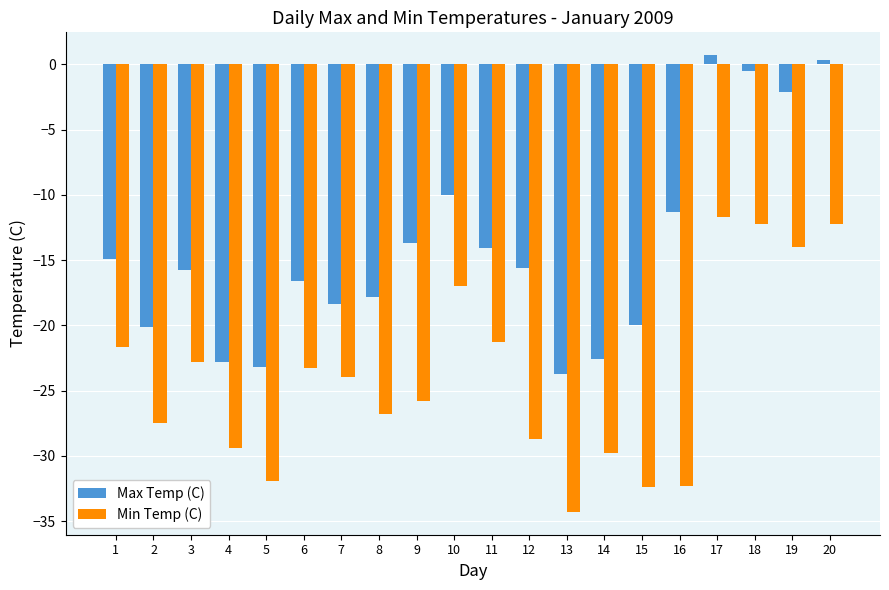

How many values in the Min Temp (C) series exceed -24?

9